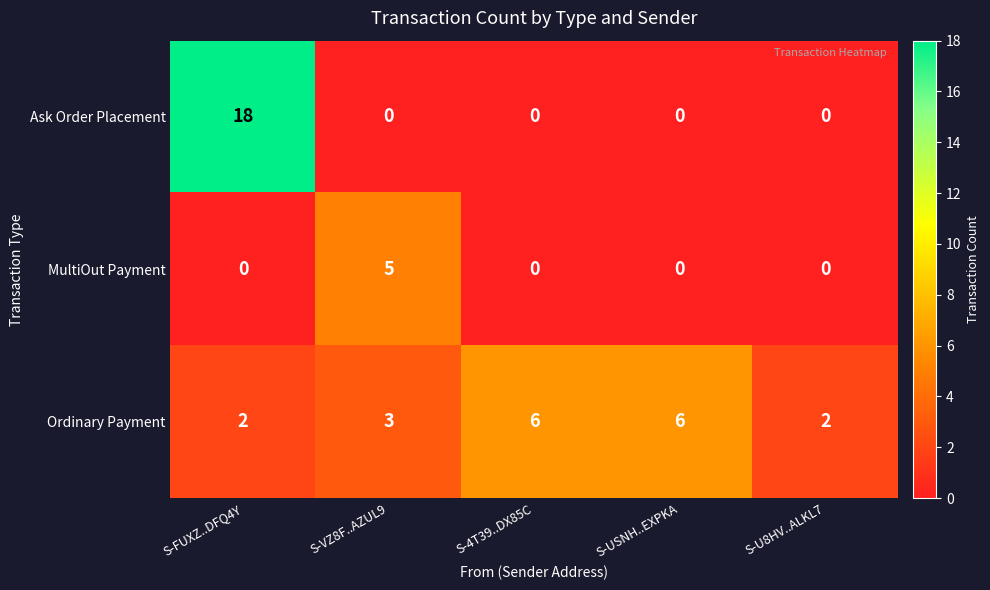

List the series in order of their peak value, lowest first.

MultiOut Payment, Ordinary Payment, Ask Order Placement